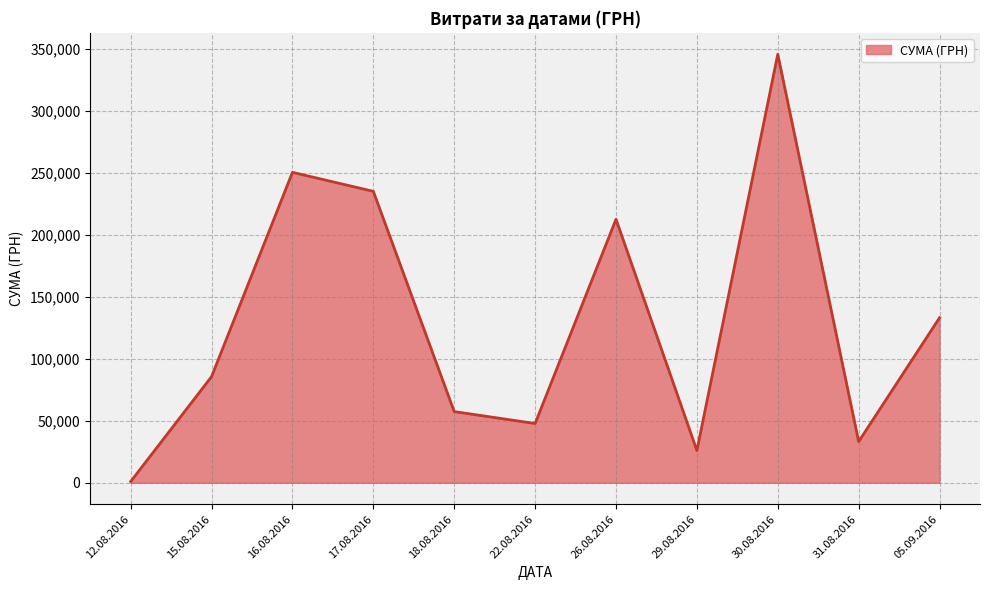

Between 15.08.2016 and 05.09.2016, which is larger?

05.09.2016